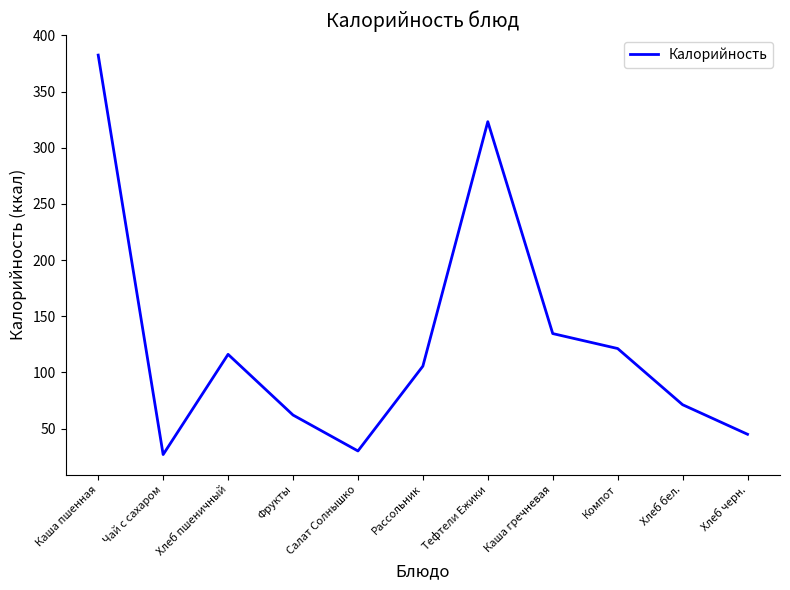

How many lines are shown in the chart?

1